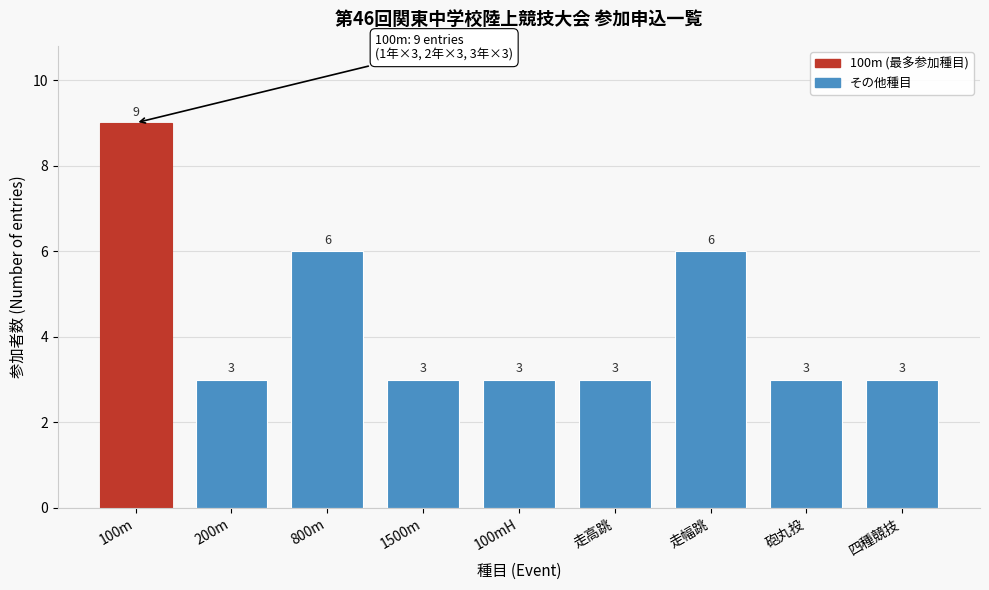

Reading left to right, transcribe all the data shown in this chart.

100m=9	200m=3	800m=6	1500m=3	100mH=3	走高跳=3	走幅跳=6	砲丸投=3	四種競技=3